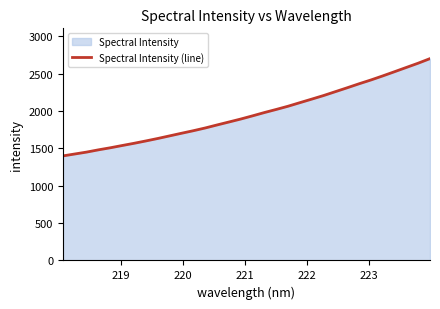

What is the smallest value displayed?

1398.0